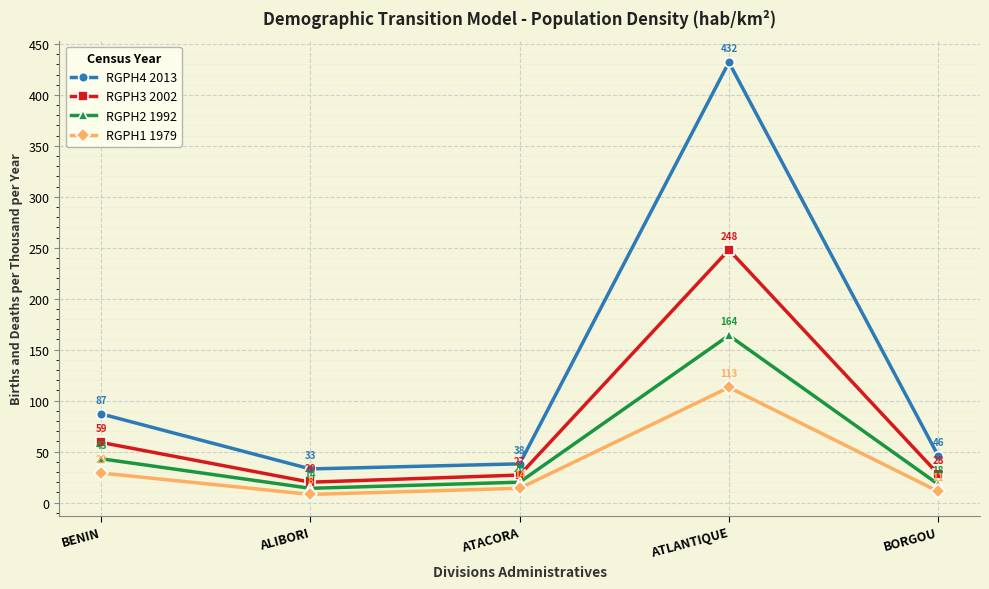

What is the sum of all RGPH1 1979 values?

175